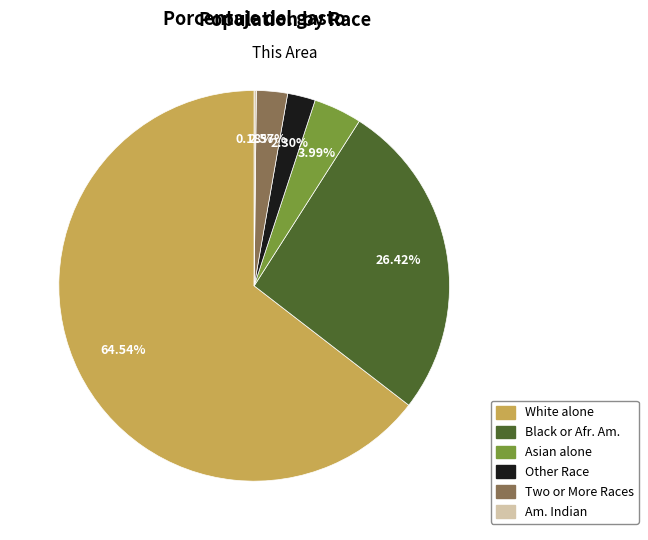

Is there any slice that represents more than half of the pie?

Yes